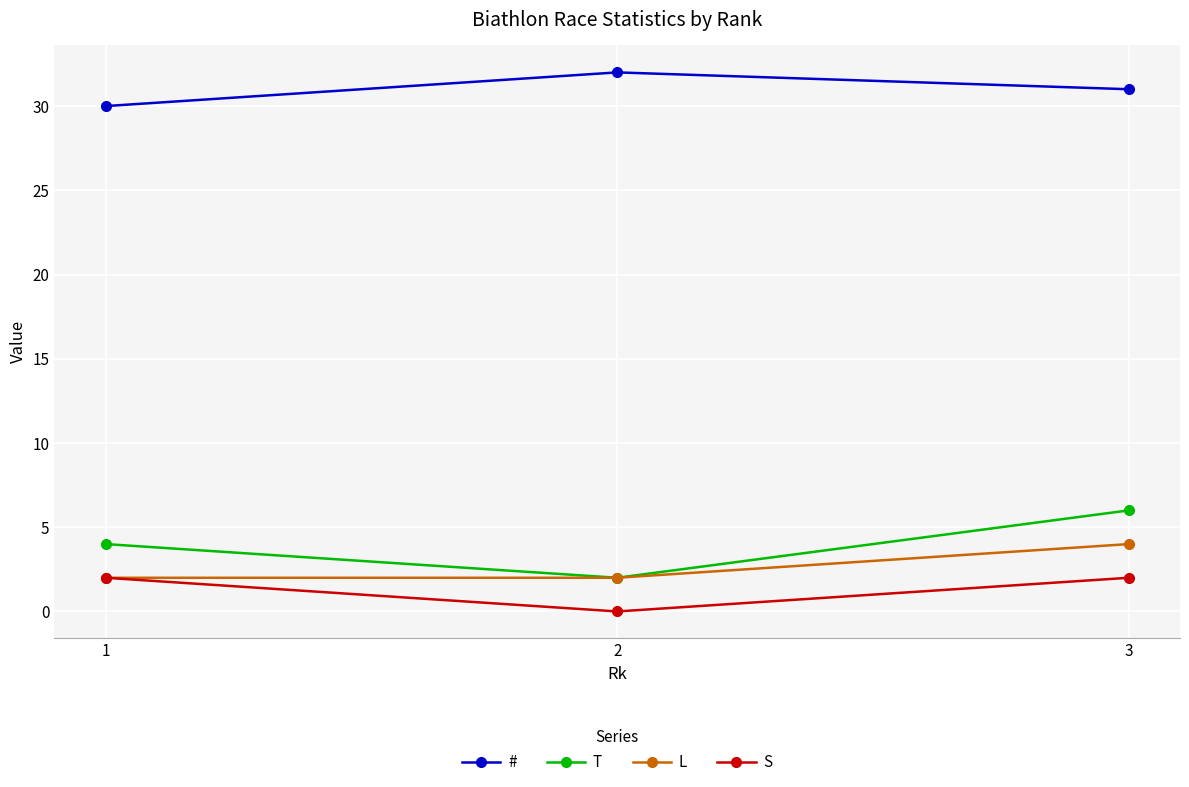

What is the average value of the # series?

31